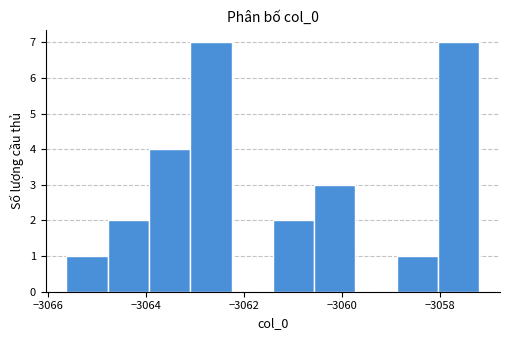

Reading left to right, transcribe this chart: for each bar, give the range it covers on the x-axis and its height. Neither the bar edges nor the heights are printed on the chart, so give them approximately, as read against the axes.

-3065.6 to -3064.8: 1
-3064.8 to -3064.0: 2
-3064.0 to -3063.0: 4
-3063.0 to -3062.2: 7
-3062.2 to -3061.4: 0
-3061.4 to -3060.6: 2
-3060.6 to -3059.8: 3
-3059.8 to -3058.8: 0
-3058.8 to -3058.0: 1
-3058.0 to -3057.2: 7